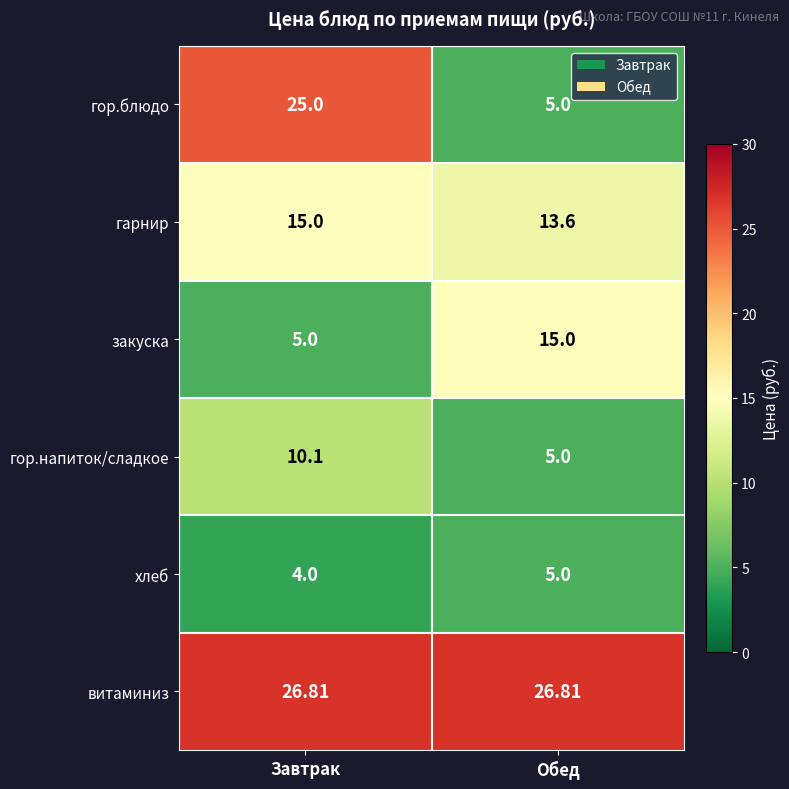

Rank the categories by гор.блюдо value from highest to lowest.

Завтрак, Обед